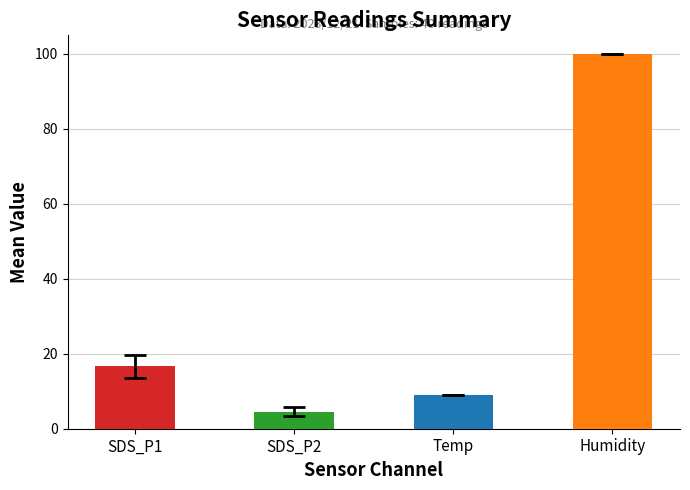

What is the value of the Temp bar at the 35th from the left?

9.0